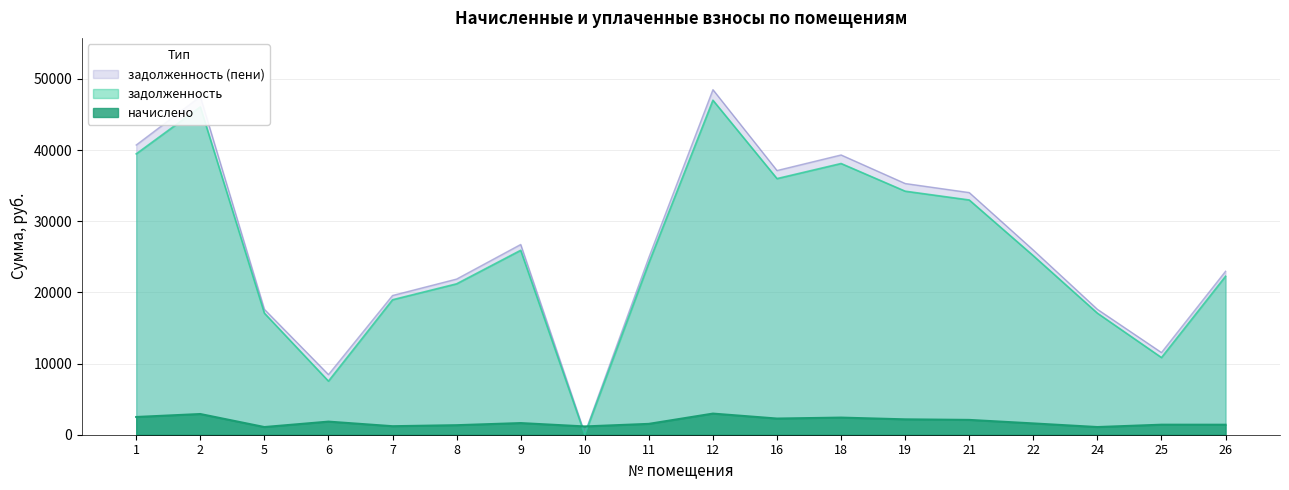

What is the greatest value displayed?

48483.2